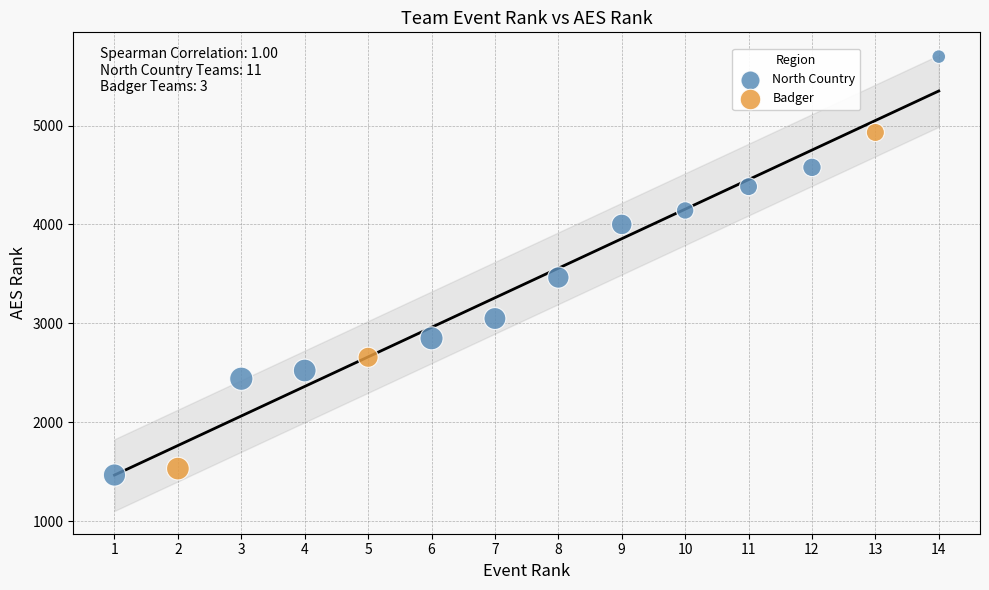

Which series contains the lowest Y value?

North Country